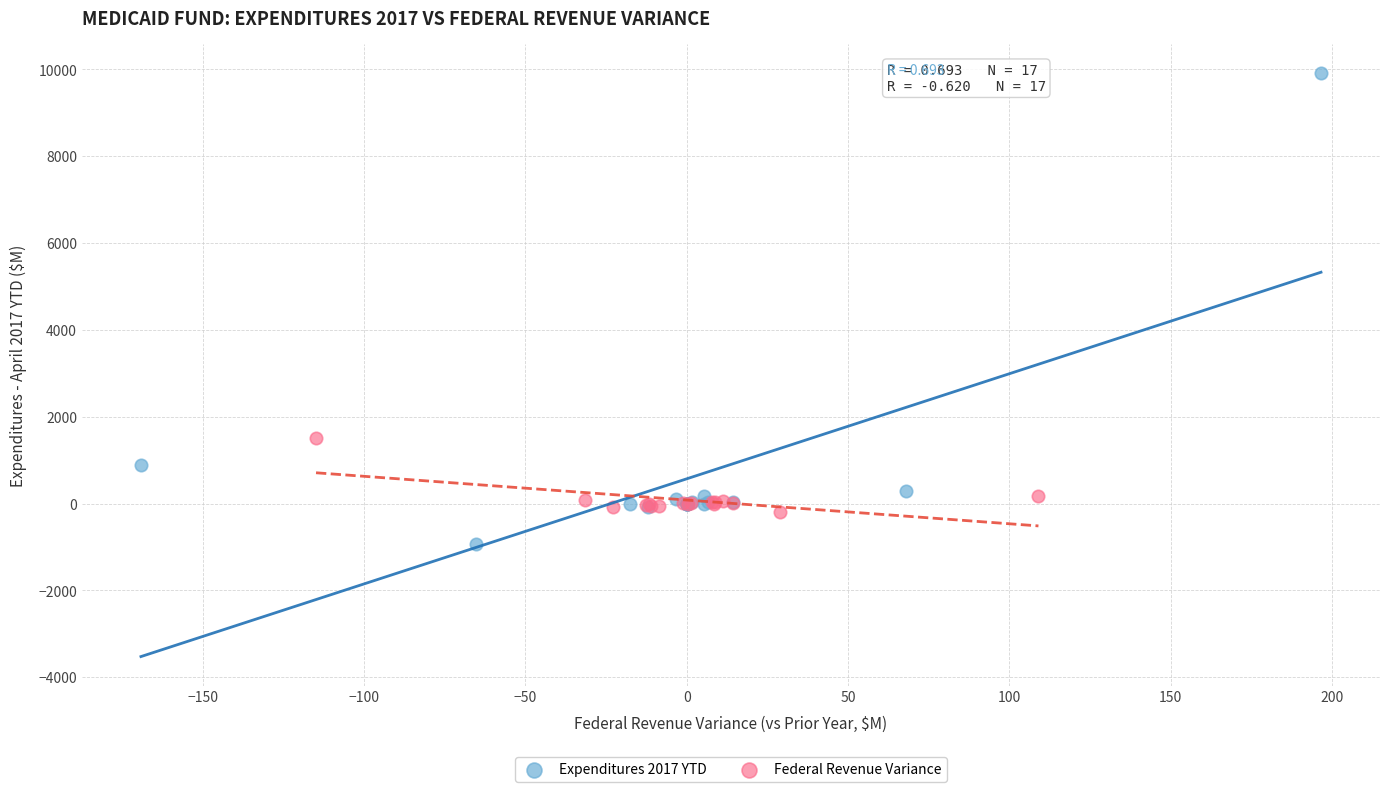

Which series reaches the maximum Y coordinate?

Expenditures 2017 YTD